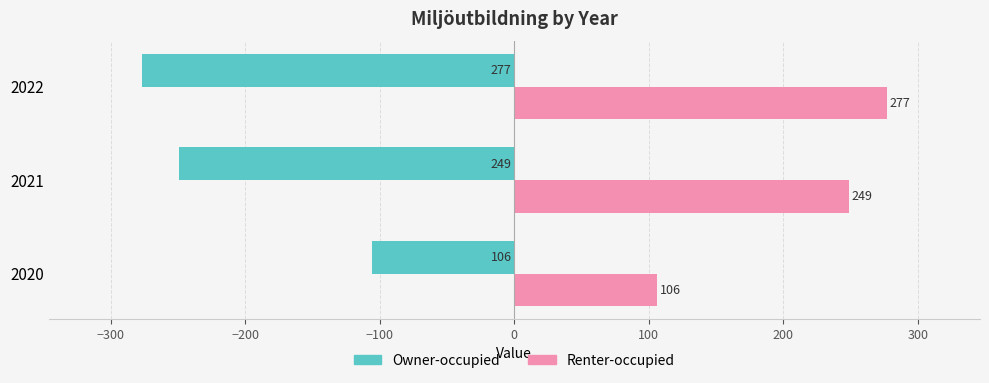

Rank the categories by Renter-occupied value from lowest to highest.

2020, 2021, 2022